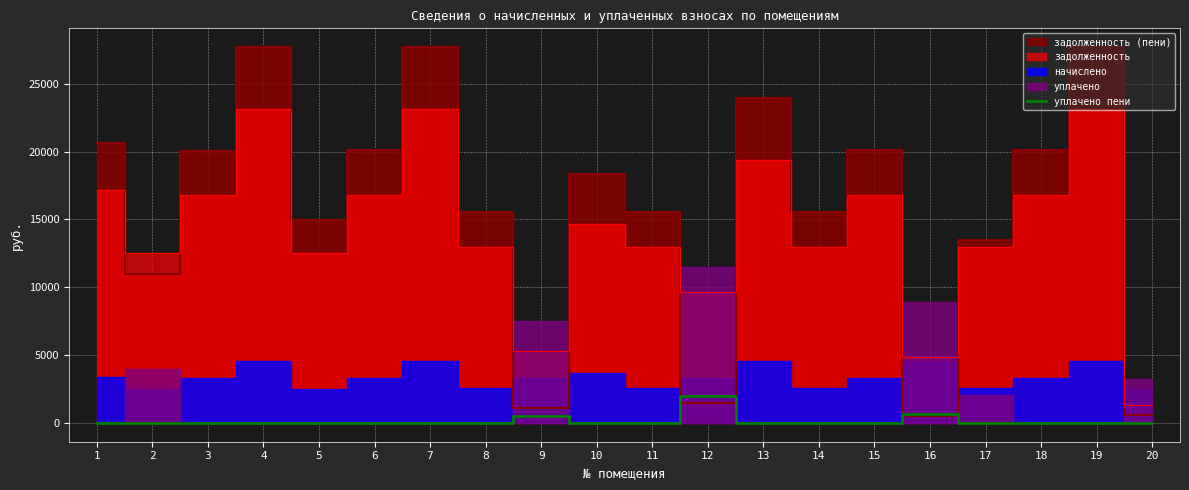

Count the number of values greater than 0.

4